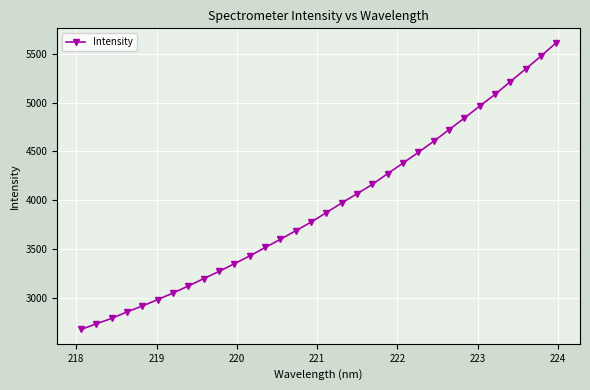

True or false: there are more than 2 points higher than both neighbors.

False